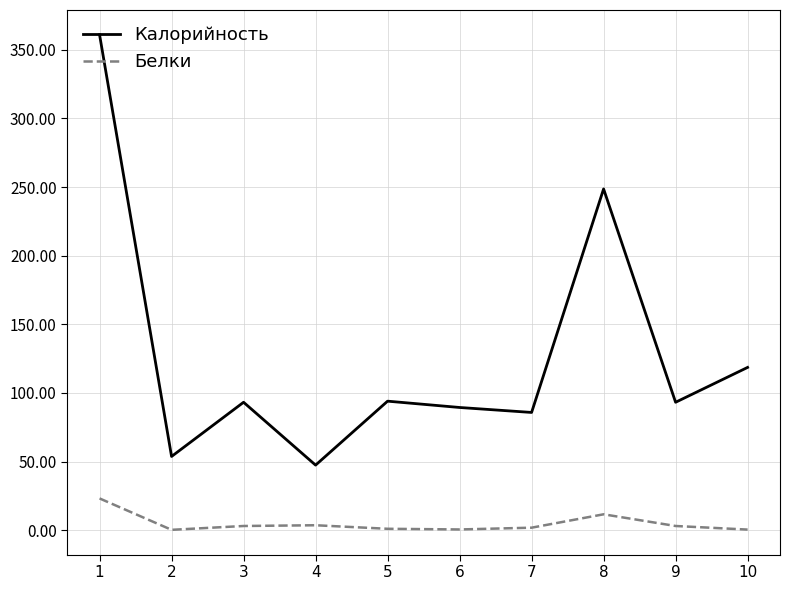

What is the difference between the maximum and minimum values in the Калорийность series?

313.6